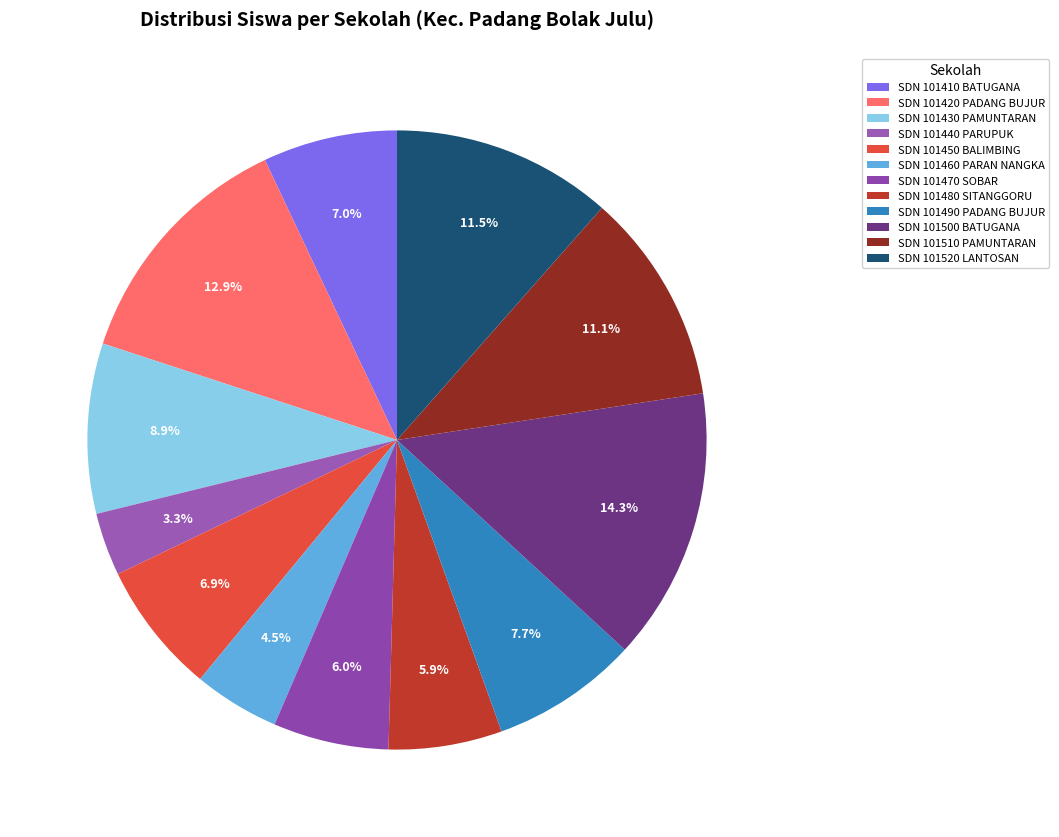

Is it true that SDN 101500 BATUGANA is 3% of the pie?

False